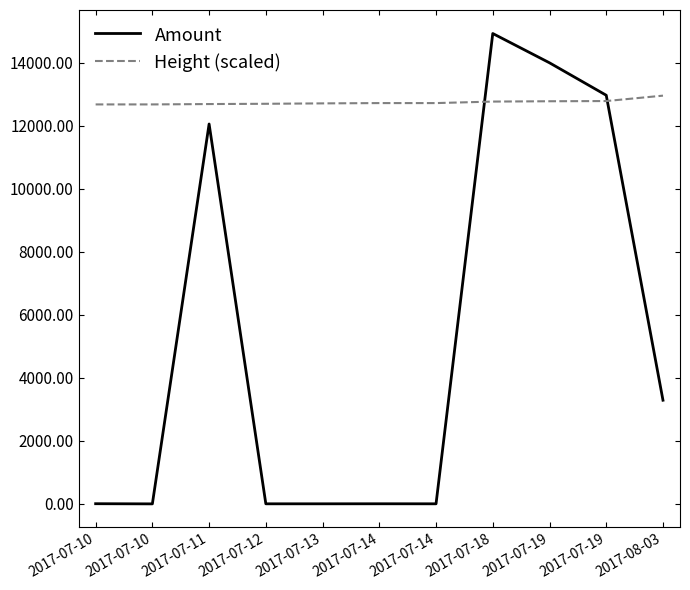

Is the value of Amount at 2017-07-19 greater than the value of Height (scaled) at 2017-07-14?

Yes